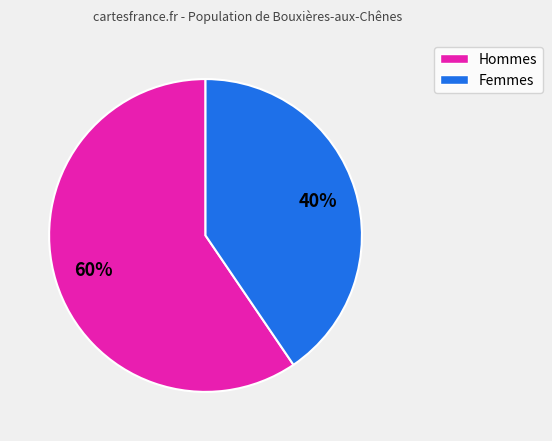

Does any single category account for the majority?

Yes